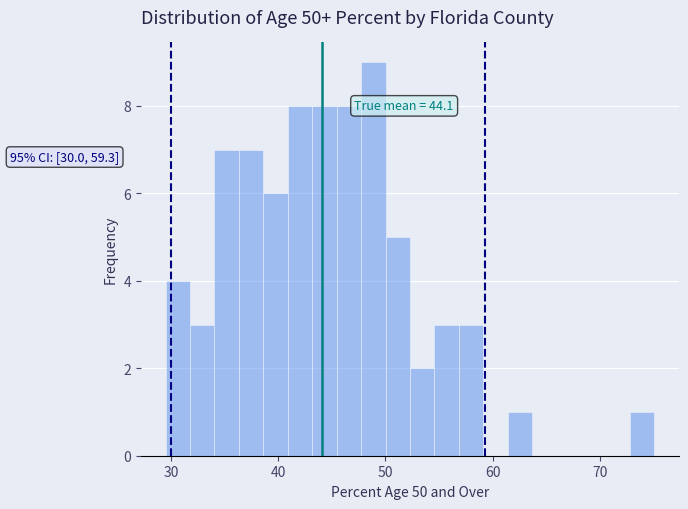

Around what value on the x-axis is the tallest bar? Give the approximate position of its centre, as read against the axis.

49